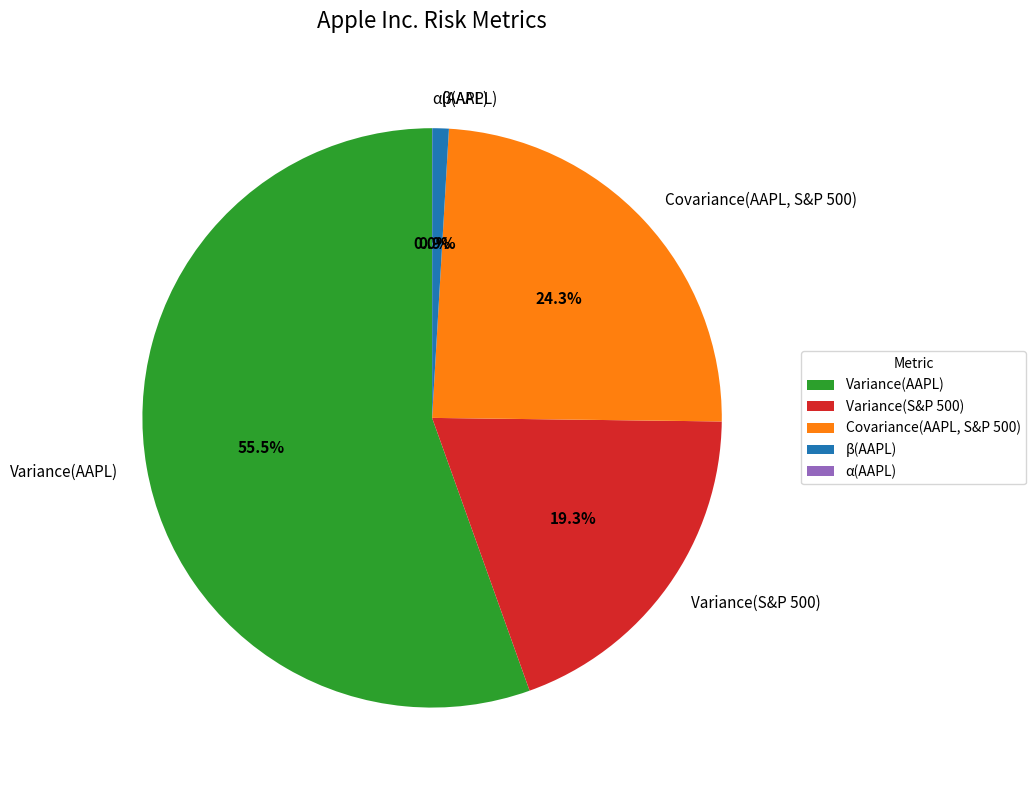

Which has a higher value, Covariance(AAPL, S&P 500) or Variance(S&P 500)?

Covariance(AAPL, S&P 500)